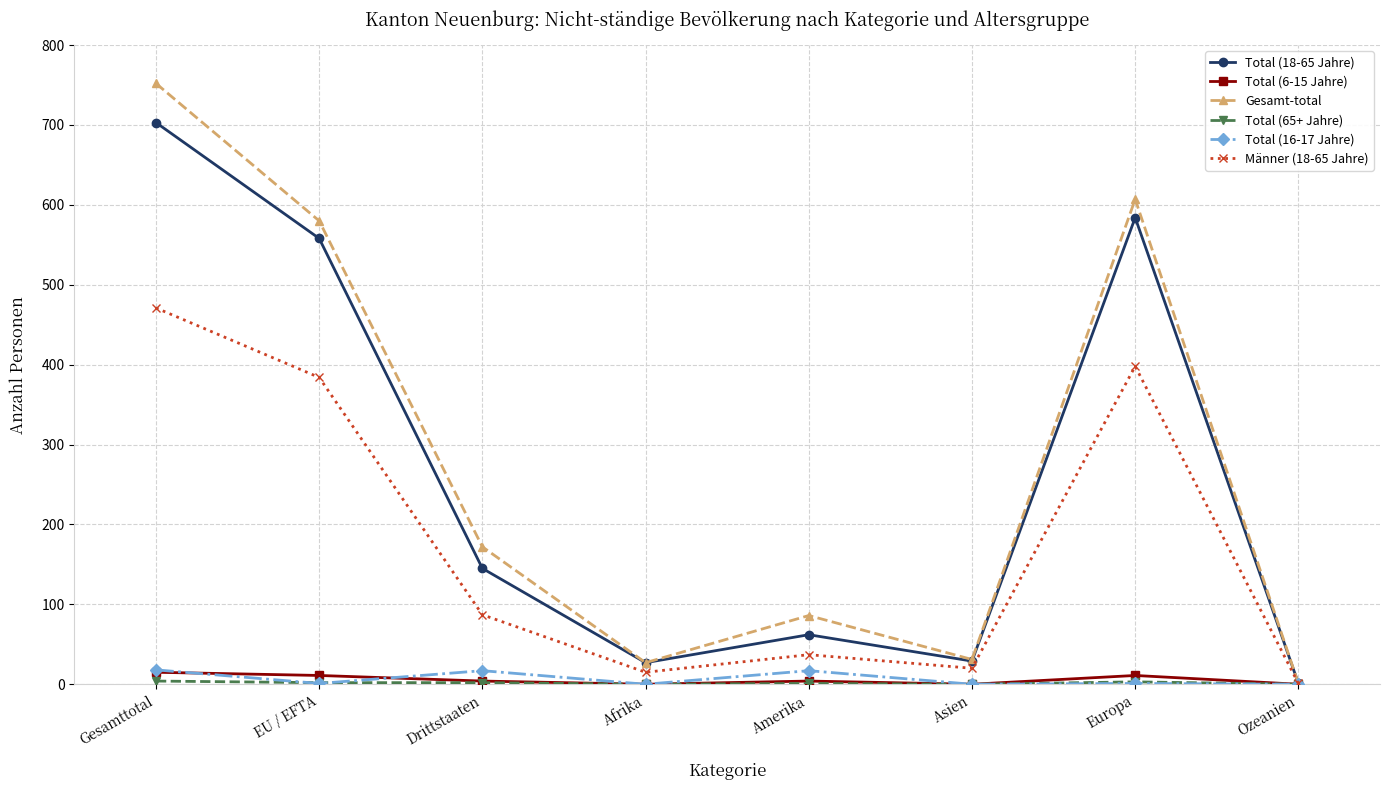

Where does the Männer (18-65 Jahre) series first go above 87?

Gesamttotal